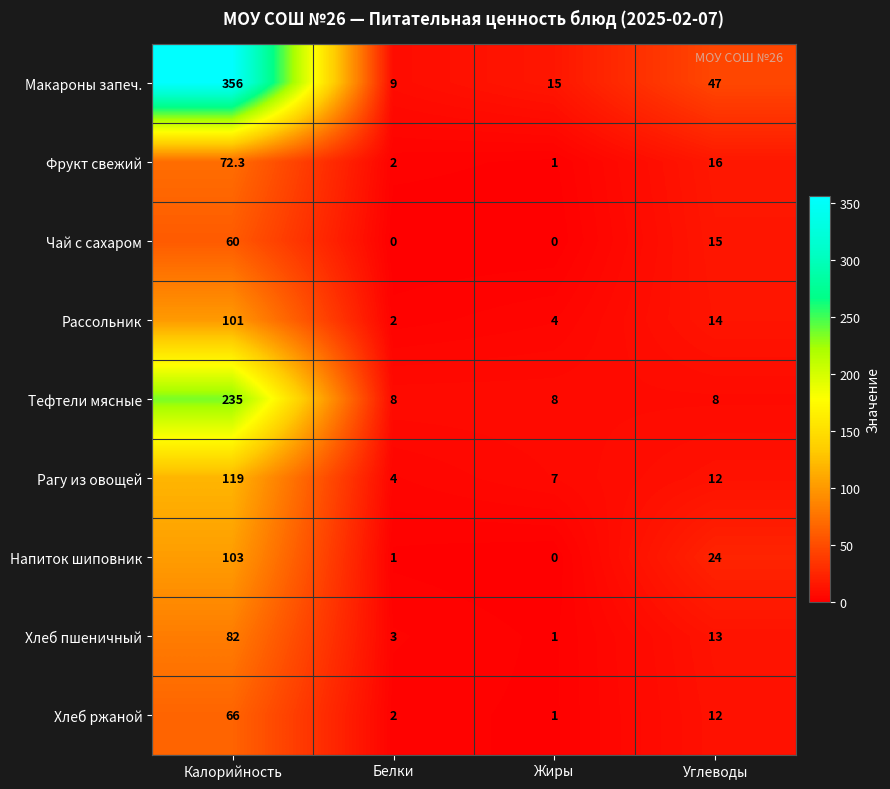

What is the difference between the maximum and minimum values in the Хлеб пшеничный series?

81.0